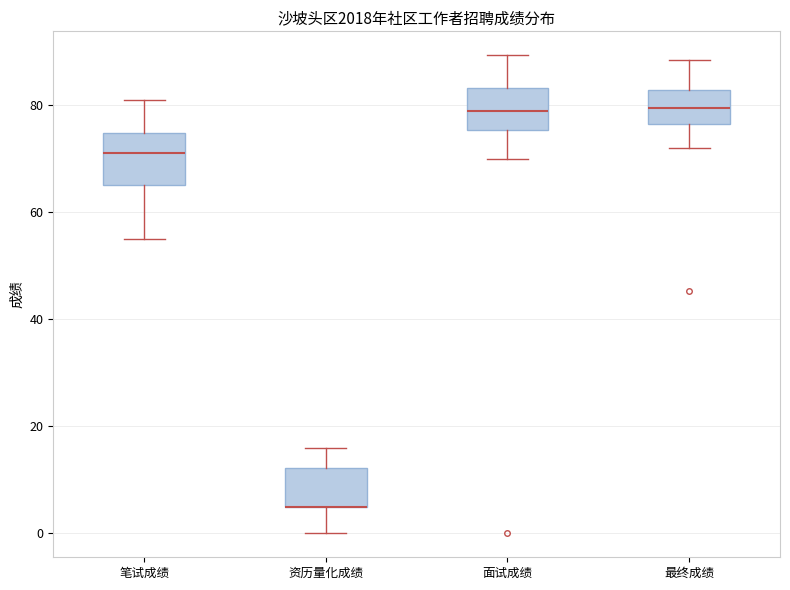

Reading left to right, read every box against the y-axis: the position of its median line, the range the box covers, and the ends of its whiskers. The values are not printed on the chart, so give them approximately, as read against the axis.

笔试成绩: median 72, box 66 to 74, whiskers 56 to 82
资历量化成绩: median 6 (drawn on the box's lower edge), box 6 to 12, whiskers 0 to 16
面试成绩: median 78, box 76 to 84, whiskers 70 to 90
最终成绩: median 80, box 76 to 82, whiskers 72 to 88